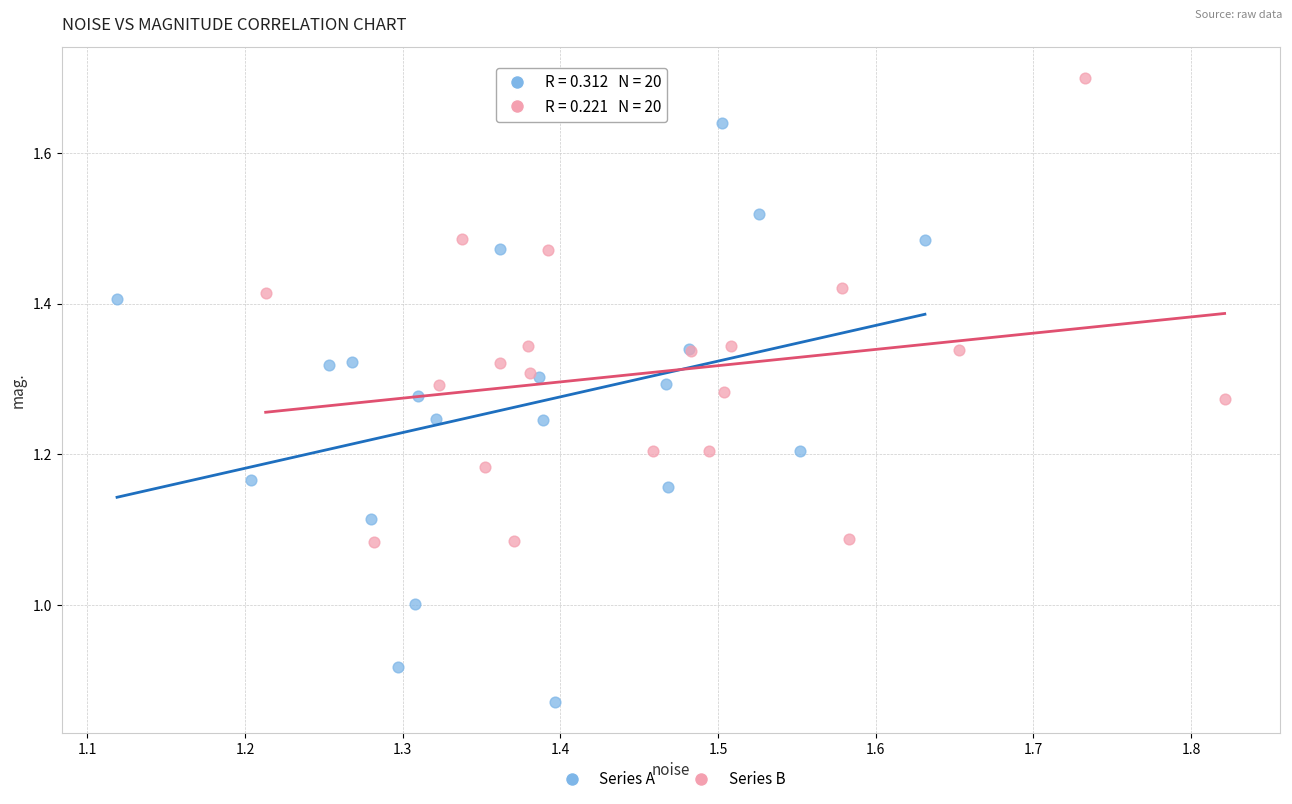

Which series has the widest spread of Y values?

Series A